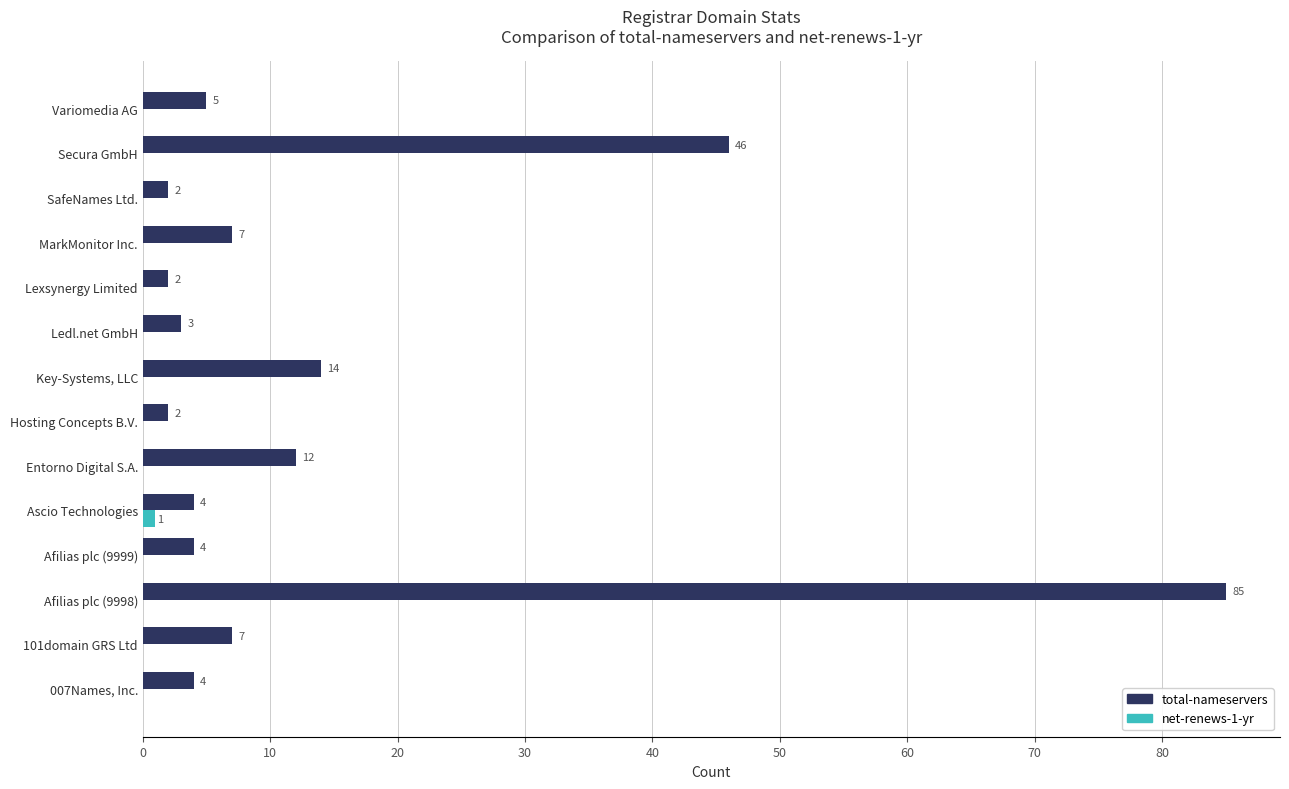

Count the net-renews-1-yr values in the range 0 to 1.

14